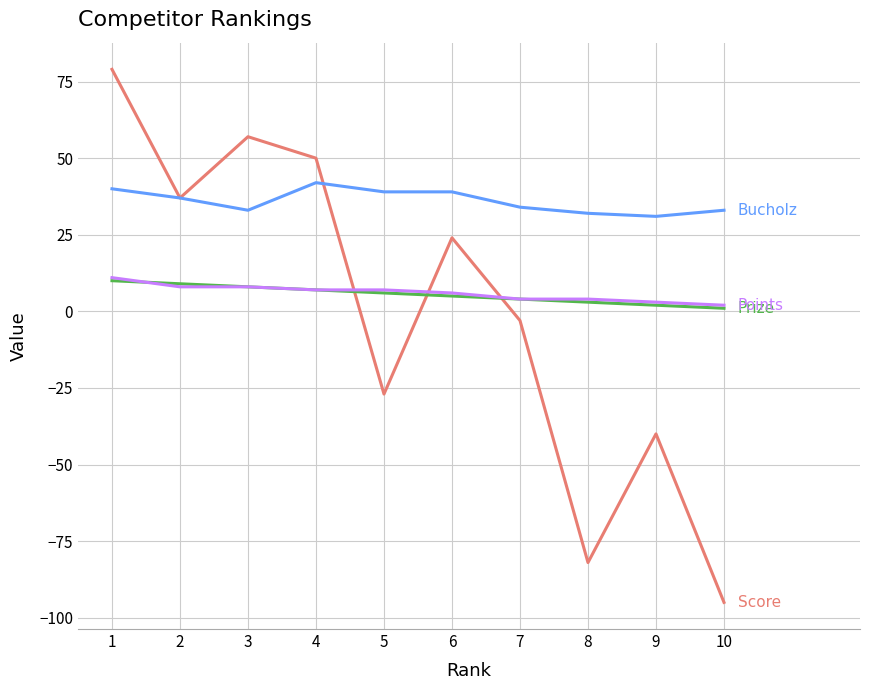

What is the greatest value displayed?

79